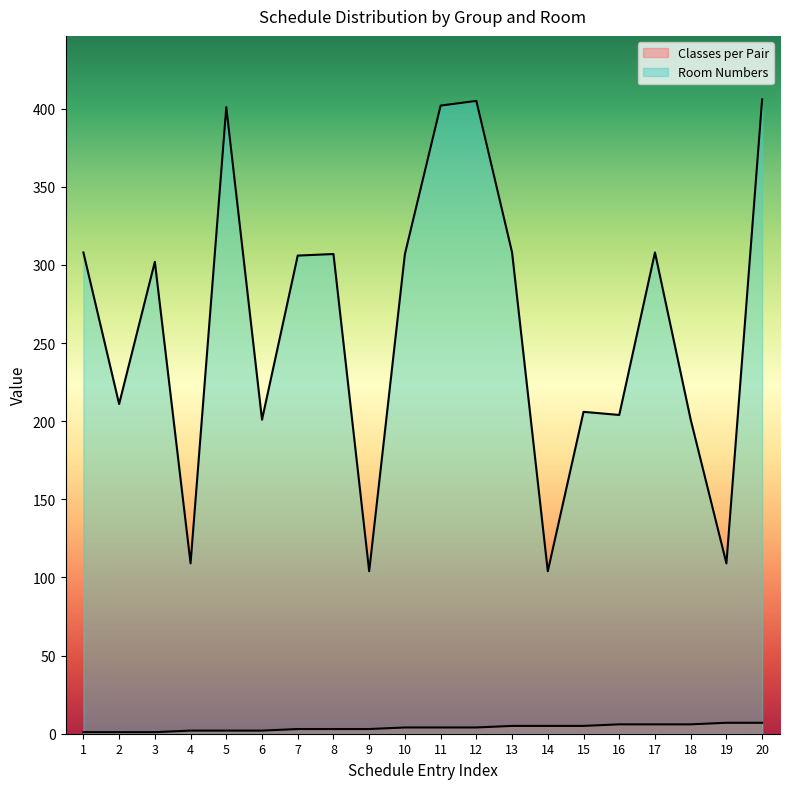

Reading left to right, extract all data points from this chart.

Classes per Pair: 1=1	2=1	3=1	4=2	5=2	6=2	7=3	8=3	9=3	10=4	11=4	12=4	13=5	14=5	15=5	16=6	17=6	18=6	19=7	20=7
Room Numbers: 1=308	2=211	3=302	4=109	5=401	6=201	7=306	8=307	9=104	10=307	11=402	12=405	13=308	14=104	15=206	16=204	17=308	18=201	19=109	20=406